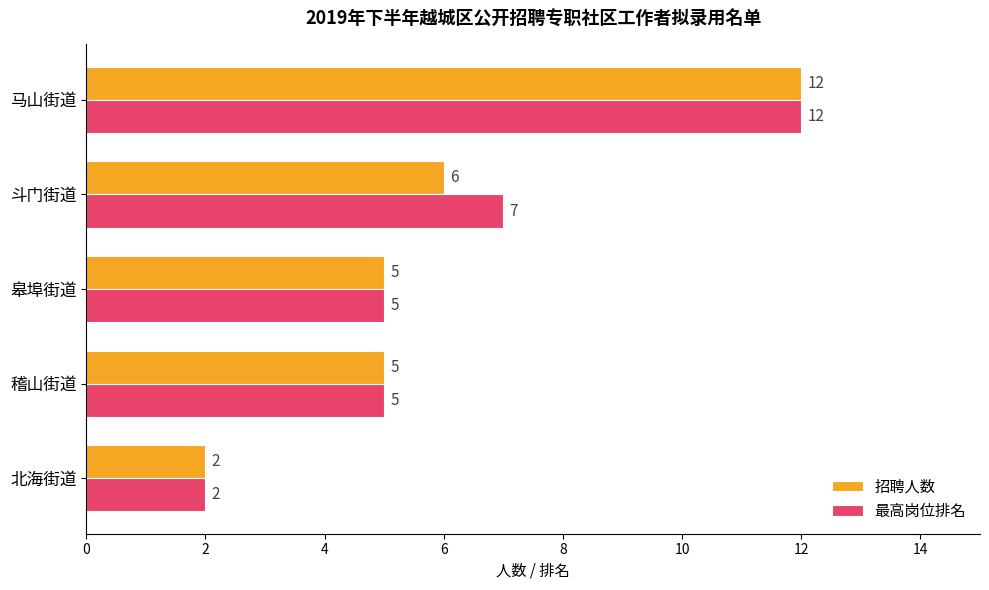

How many 招聘人数 values are between 5 and 6?

3